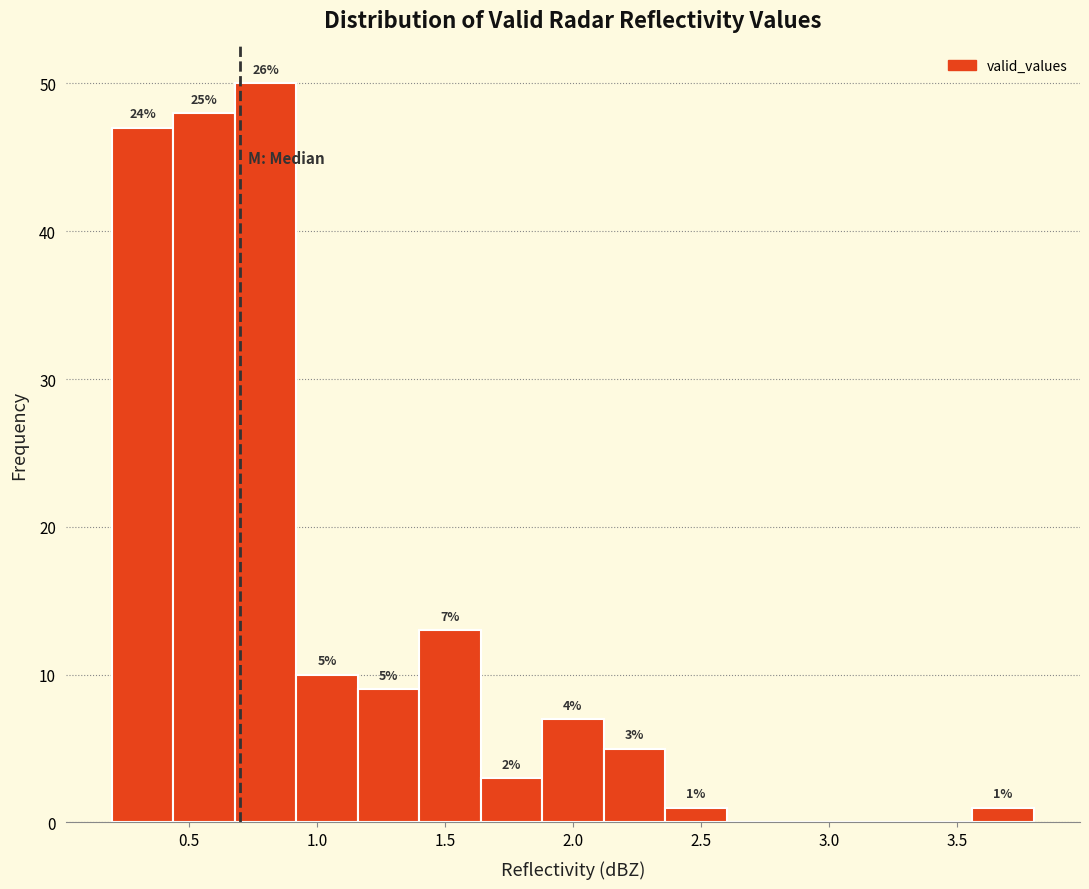

Over which range of the x-axis is the bar tallest?

0.68 to 0.92